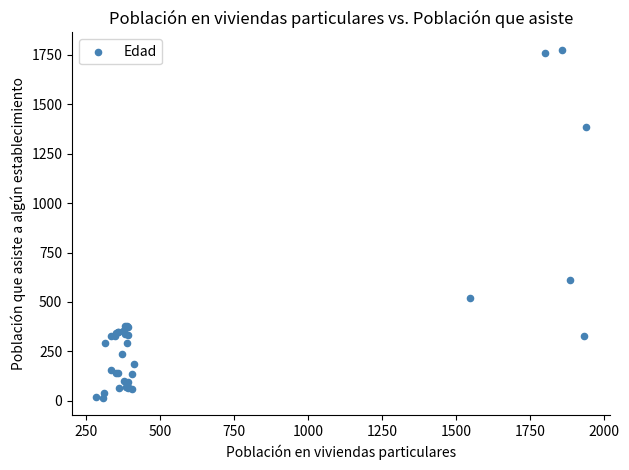

What Y value in the scatter plot is closest to 895?

612